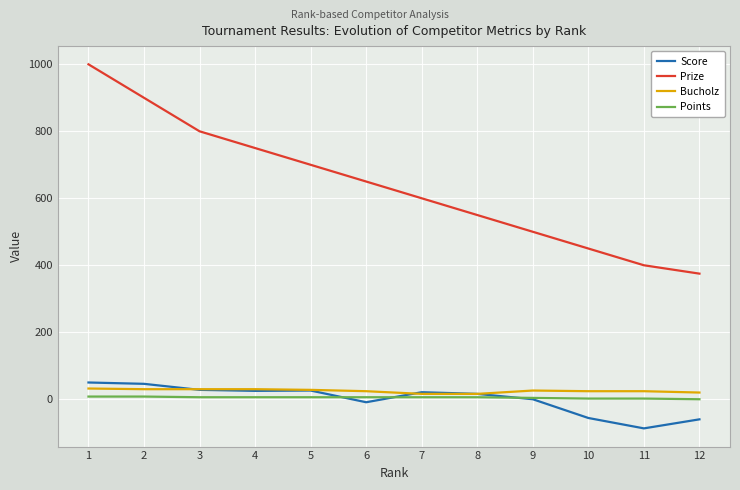

Which series has the largest total across all categories?

Prize